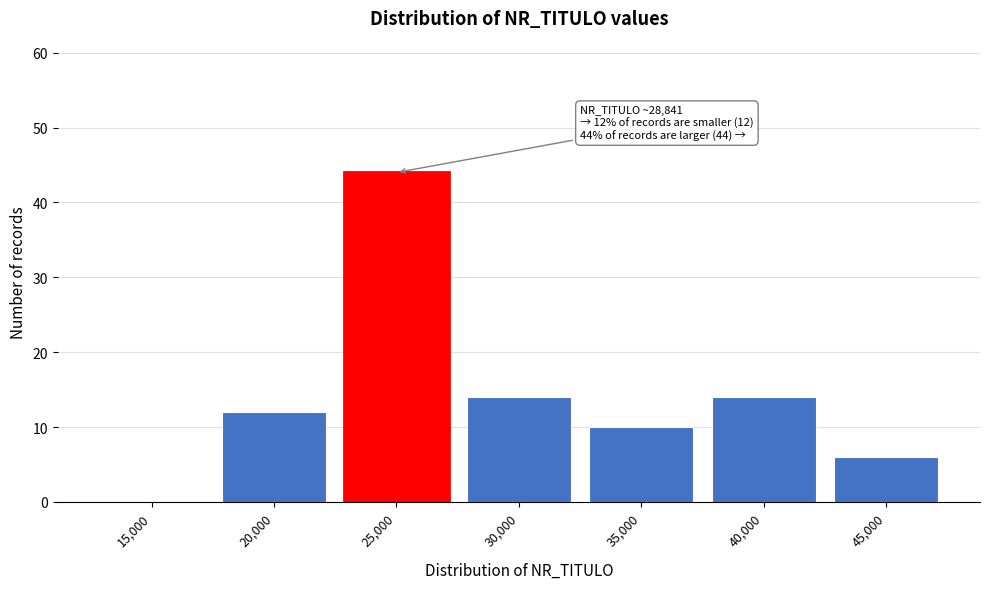

Reading left to right, transcribe all the data shown in this chart.

15,000=0	20,000=12	25,000=44	30,000=14	35,000=10	40,000=14	45,000=6